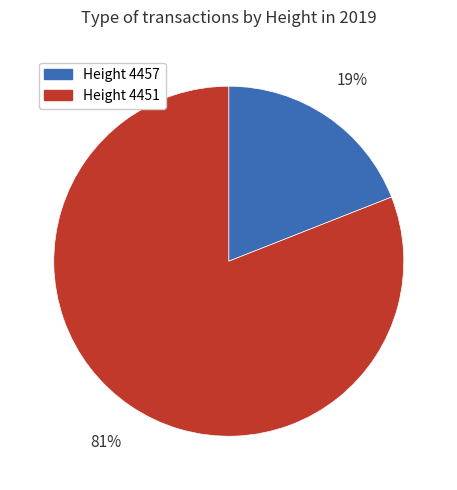

To the nearest percent, what is the difference between the largest and smallest slice percentages?

62%